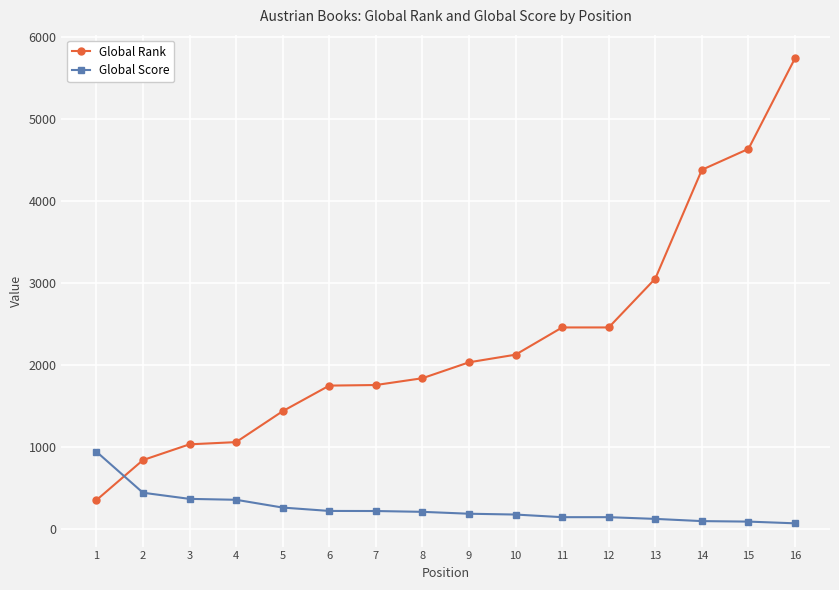

Rank the series by their maximum value, from lowest to highest.

Global Score, Global Rank